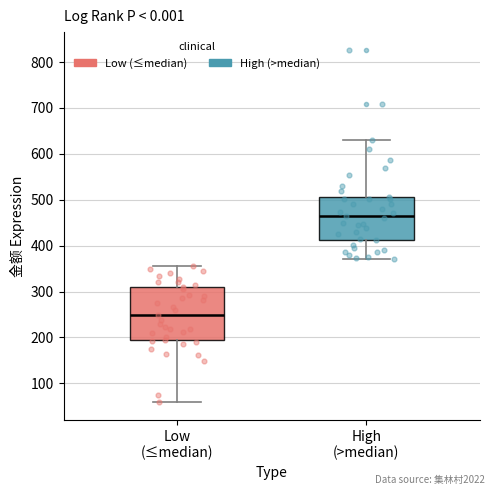

Reading left to right, transcribe this box plot: for each box, give where its median line is, the range the box spans, and where its two whiskers end, as read against the y-axis. The values are not printed on the chart, so give them approximately, as read against the axis.

Low (≤median): median 250, box 200 to 310, whiskers 60 to 360
High (>median): median 470, box 410 to 510, whiskers 370 to 630